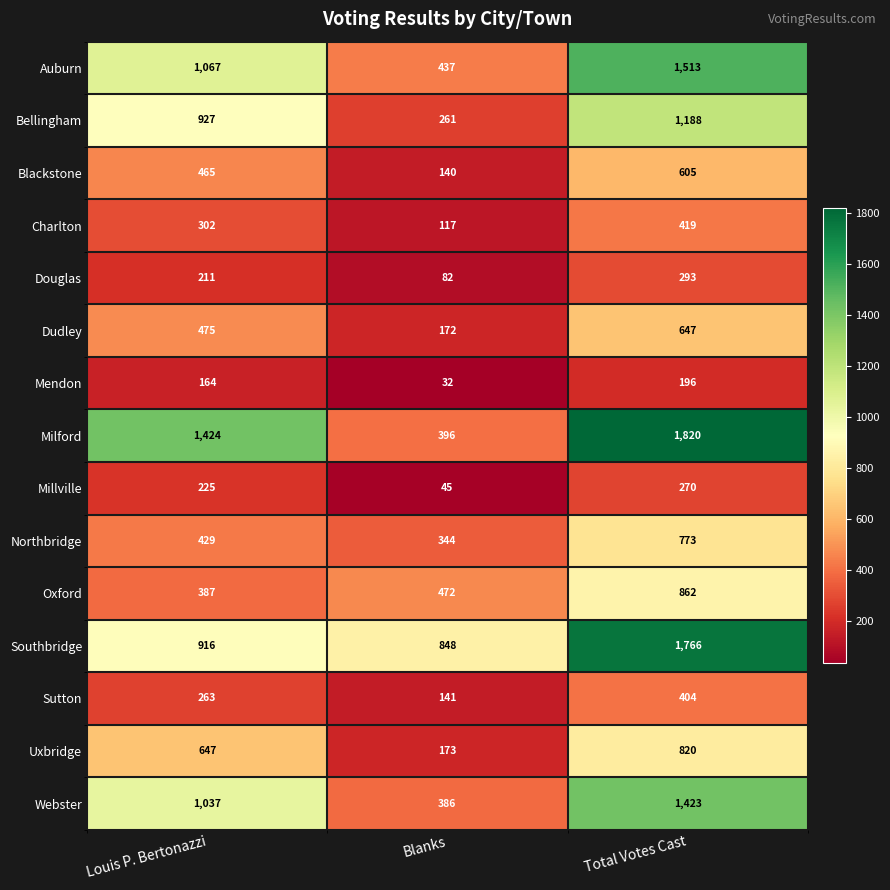

Where is Millville nearest to the value 157?

Louis P. Bertonazzi